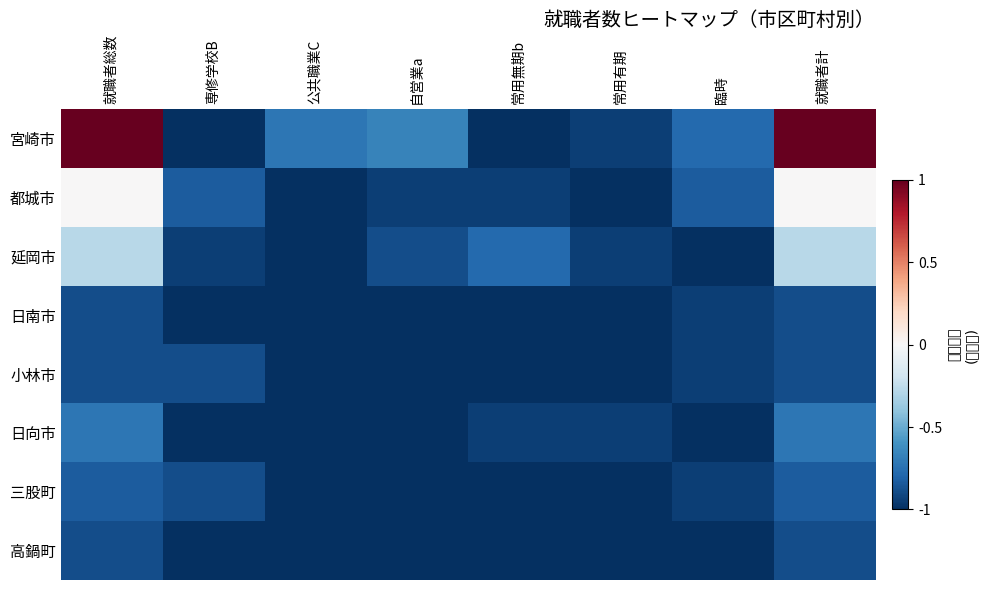

What is the total value across all series at 自営業a?

-7.5